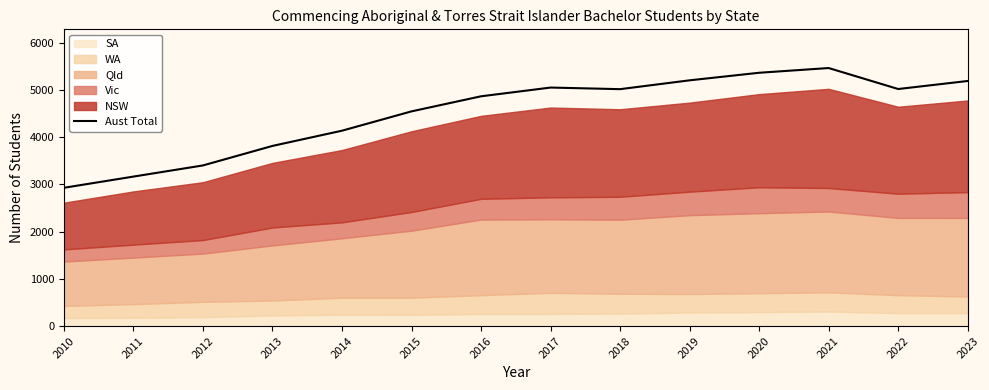

List the labels in order of value, smallest first.

2010, 2011, 2012, 2013, 2014, 2015, 2016, 2018, 2022, 2017, 2023, 2019, 2020, 2021